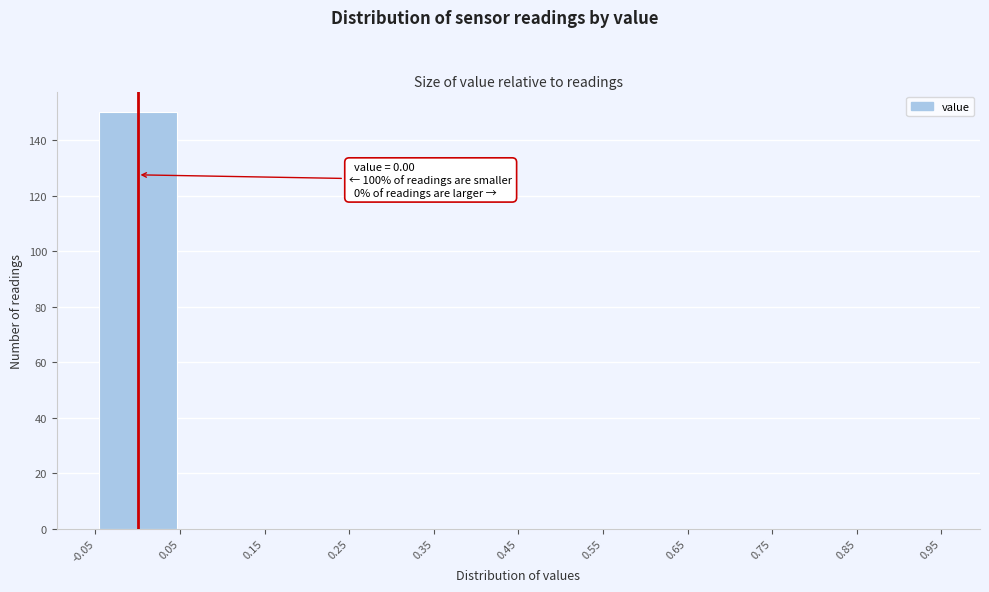

Over which range of the x-axis is the bar tallest?

-0.05 to 0.05